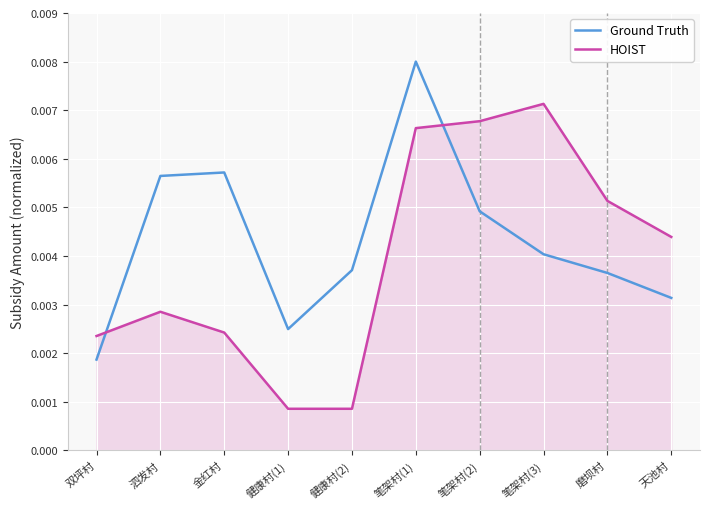

At which category is the sum across all series the highest?

笔架村(1)